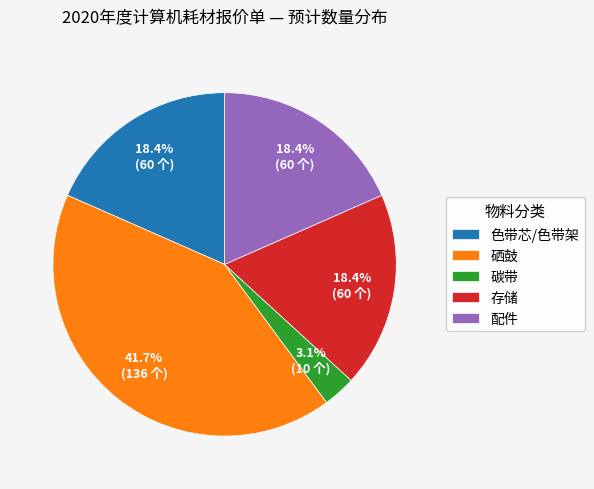

Count the number of slices in the pie.

5